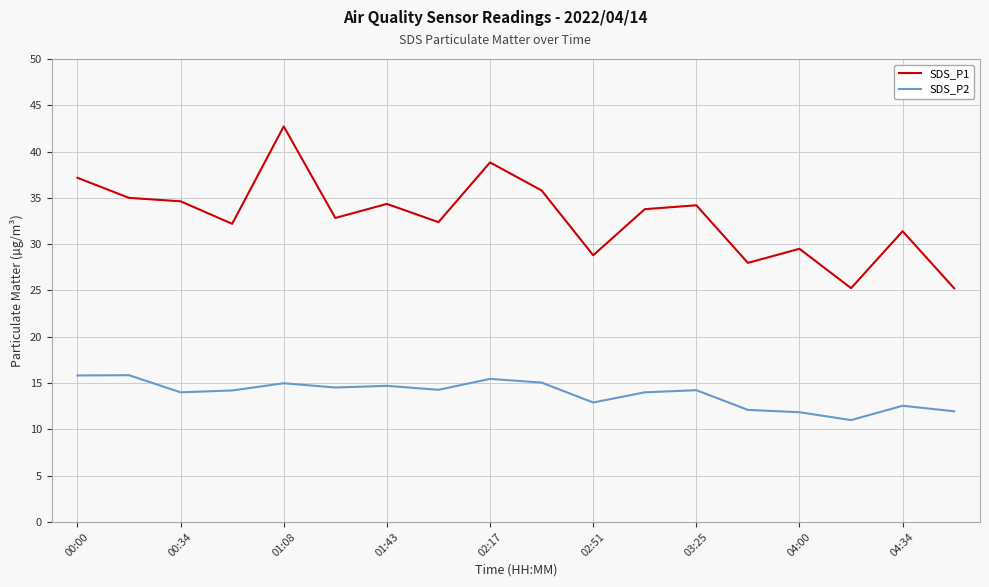

Rank the series by their average value, from highest to lowest.

SDS_P1, SDS_P2